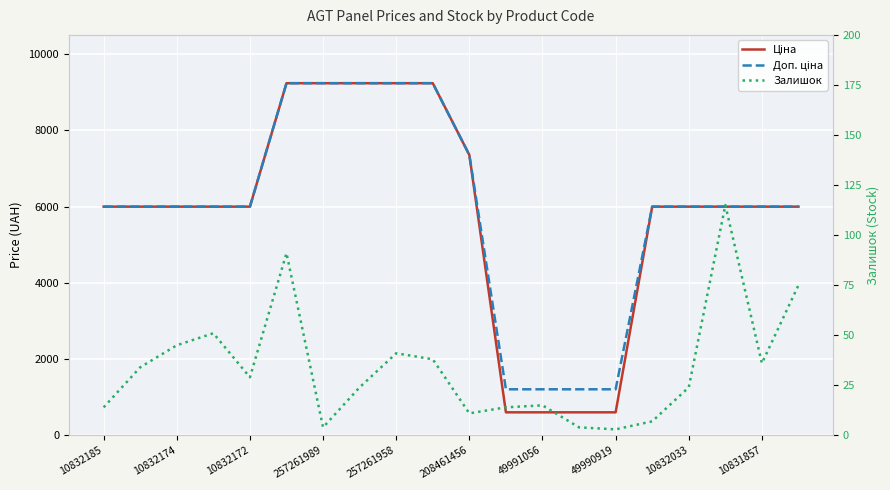

The value of Ціна at 49991056 is 310.8. True or false?

False